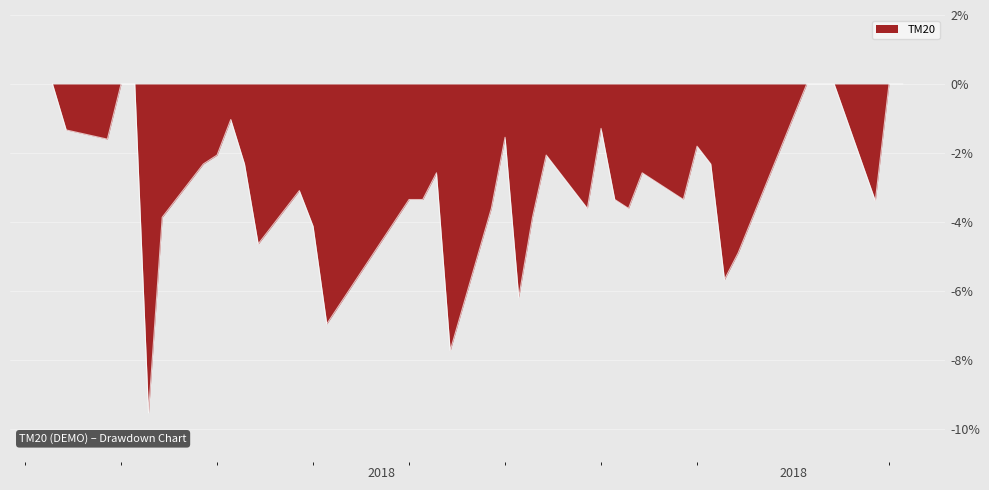

What is the greatest value displayed?

0.0